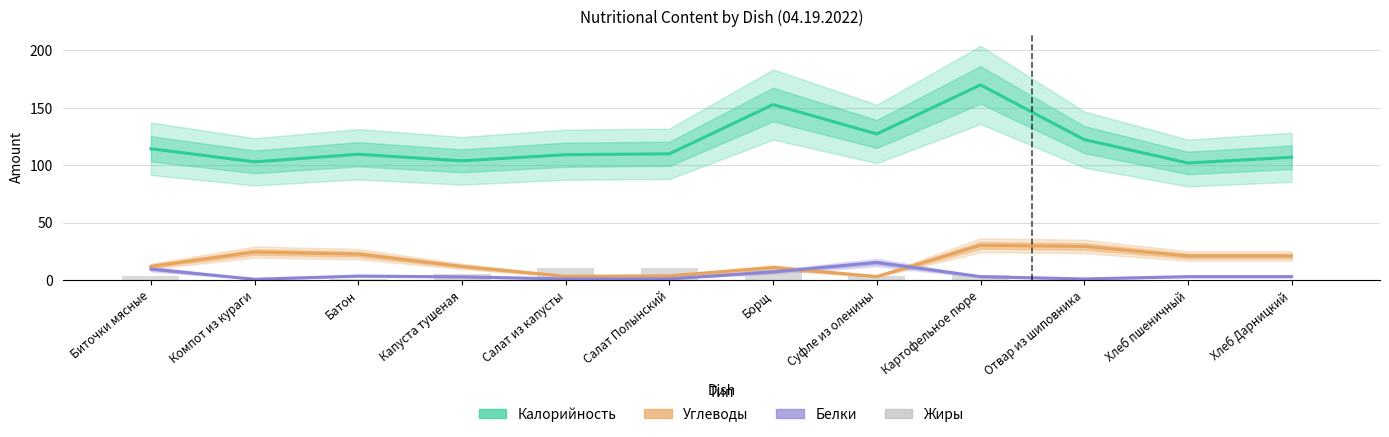

Which series changed the most between Борщ and Отвар из шиповника?

Калорийность